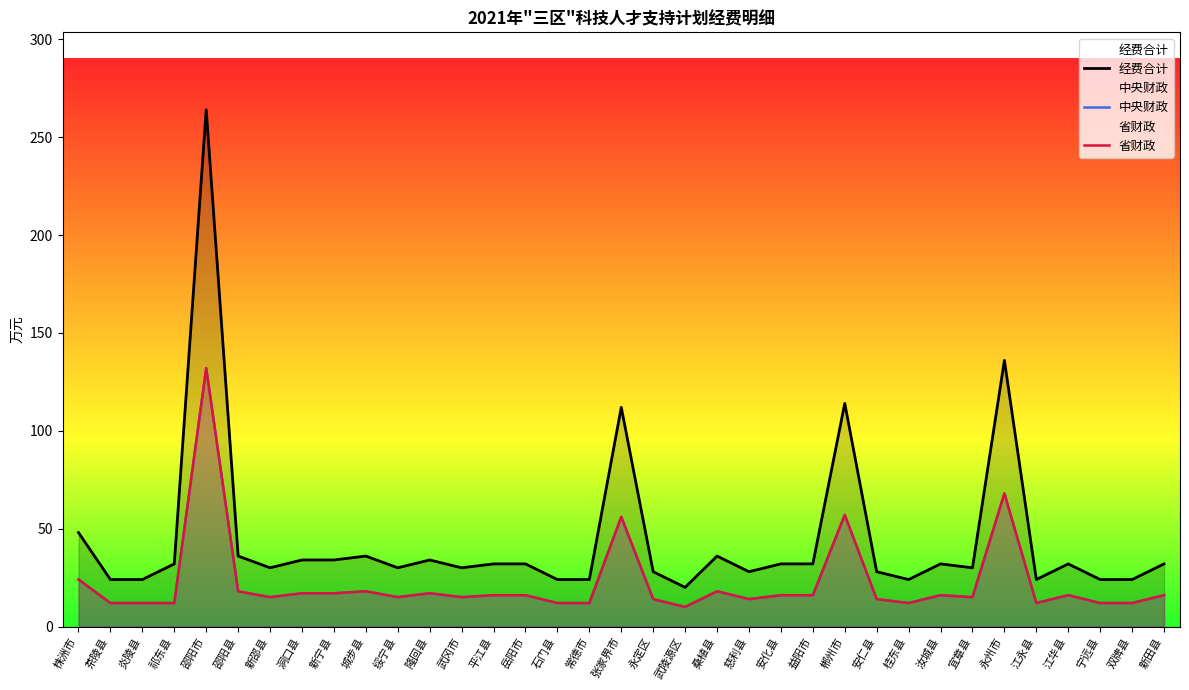

Which series has the largest range (max minus min)?

经费合计